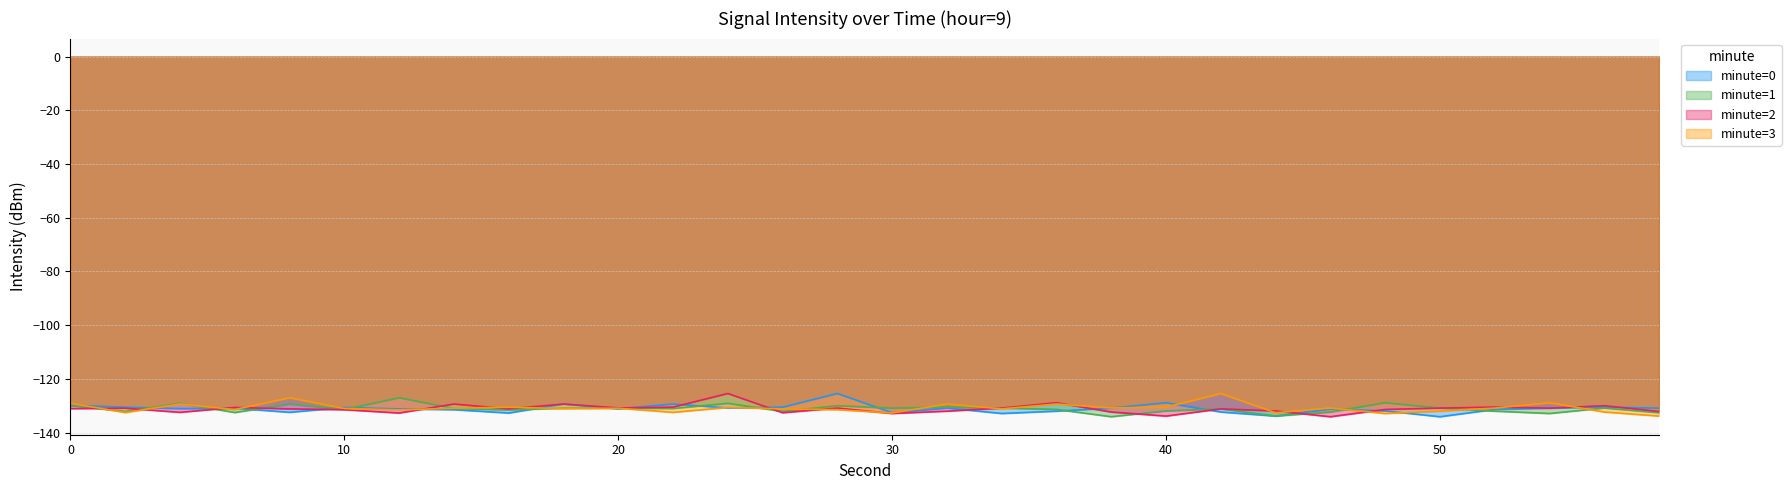

At which label does minute=2 reach its minimum?

46